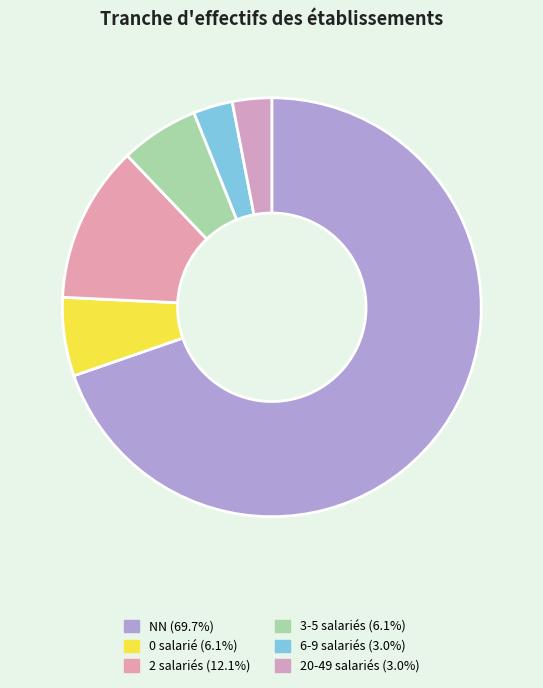

How many segments does this pie chart have?

6